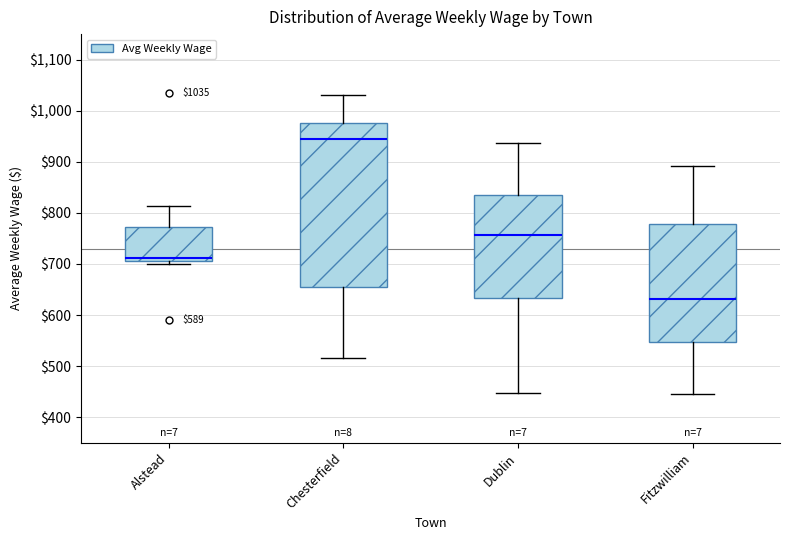

Which box is the tallest, from its lower edge to its upper edge?

Chesterfield